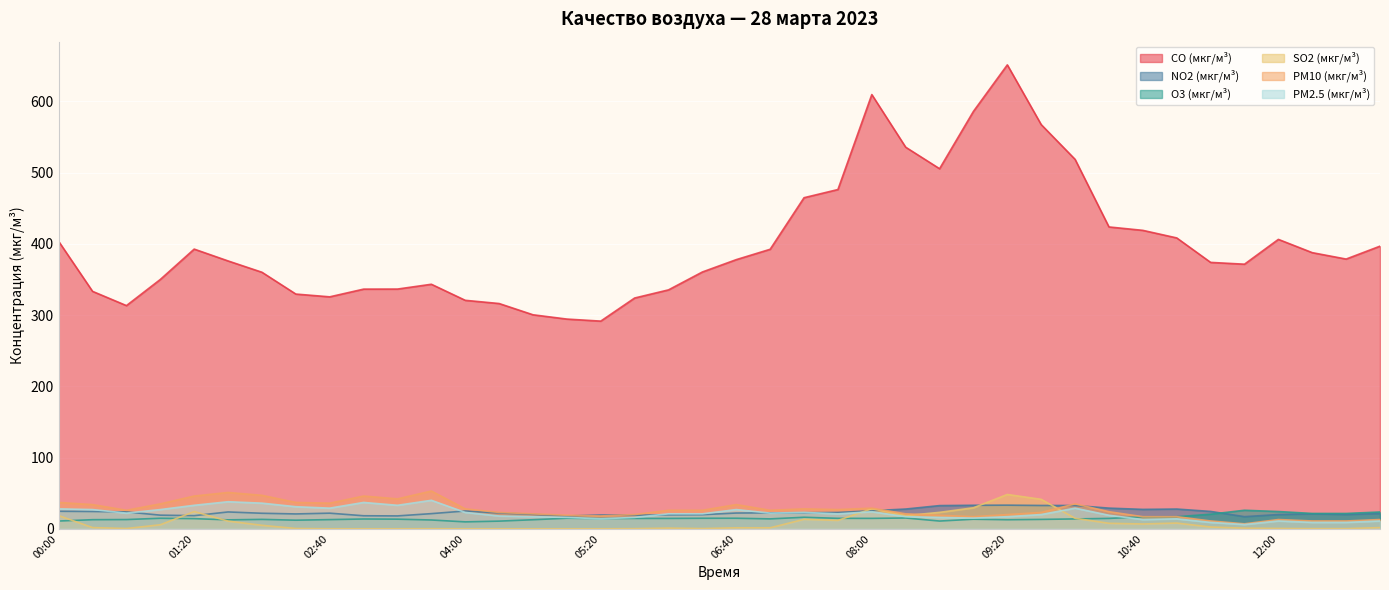

Which category has the lowest value in the PM2.5 (мкг/м³) series?

11:40